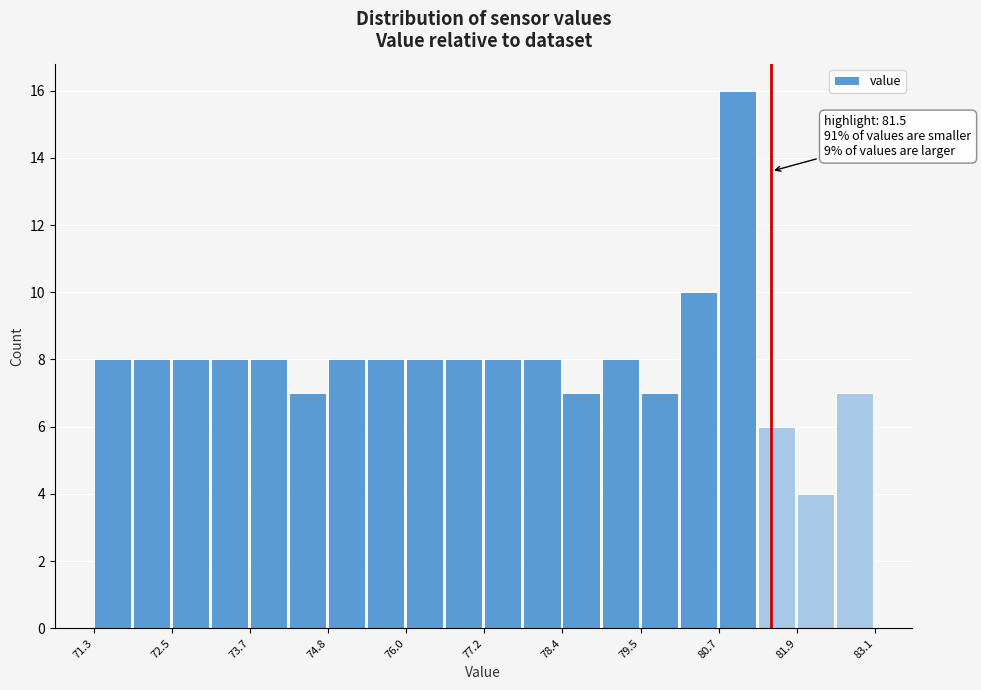

Read against the x-axis, roughly where is the centre of the tallest bar?

81.0